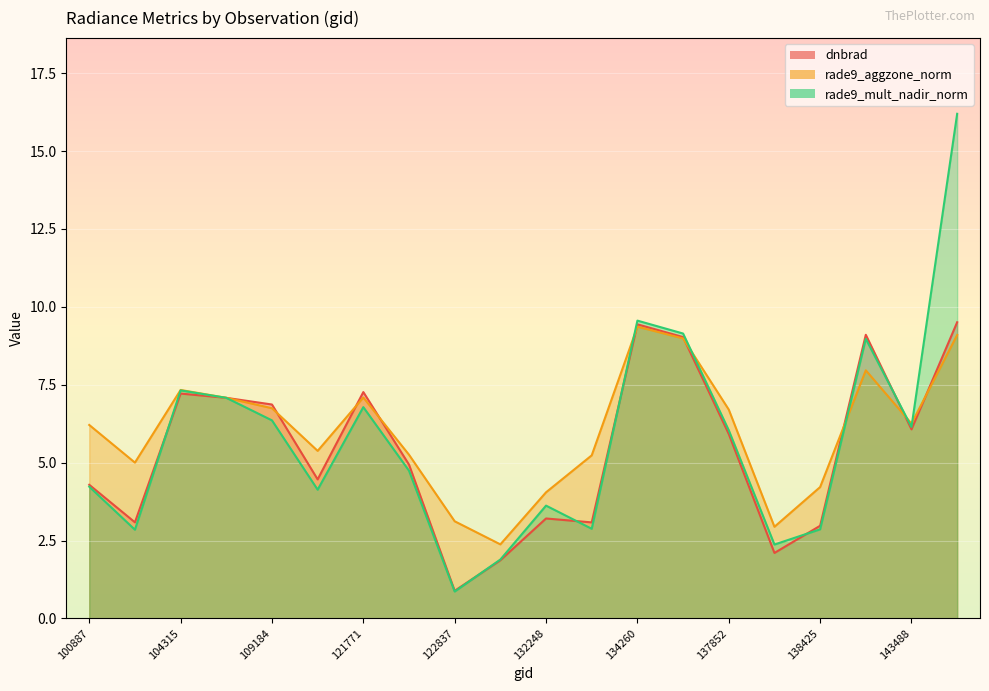

How many lines are shown in the chart?

3